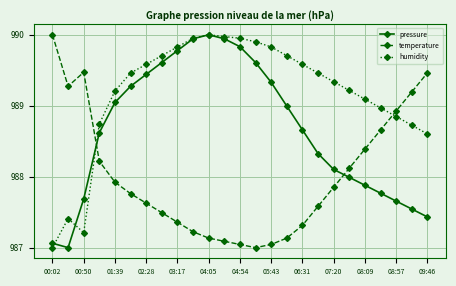

What are all the series names shown in the legend?

pressure, temperature, humidity